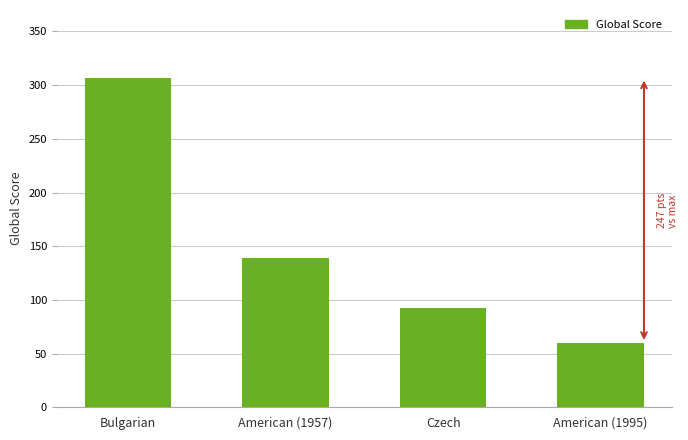

What is the change in value from American (1957) to American (1995)?

-79